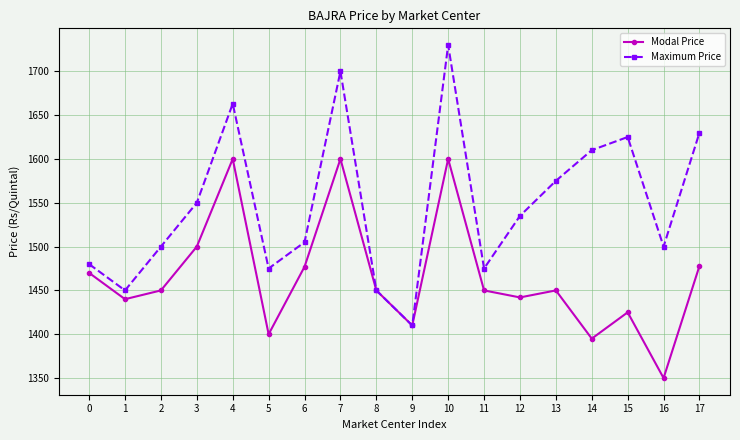

Is it true that Modal Price equals 2229 at 0?

False